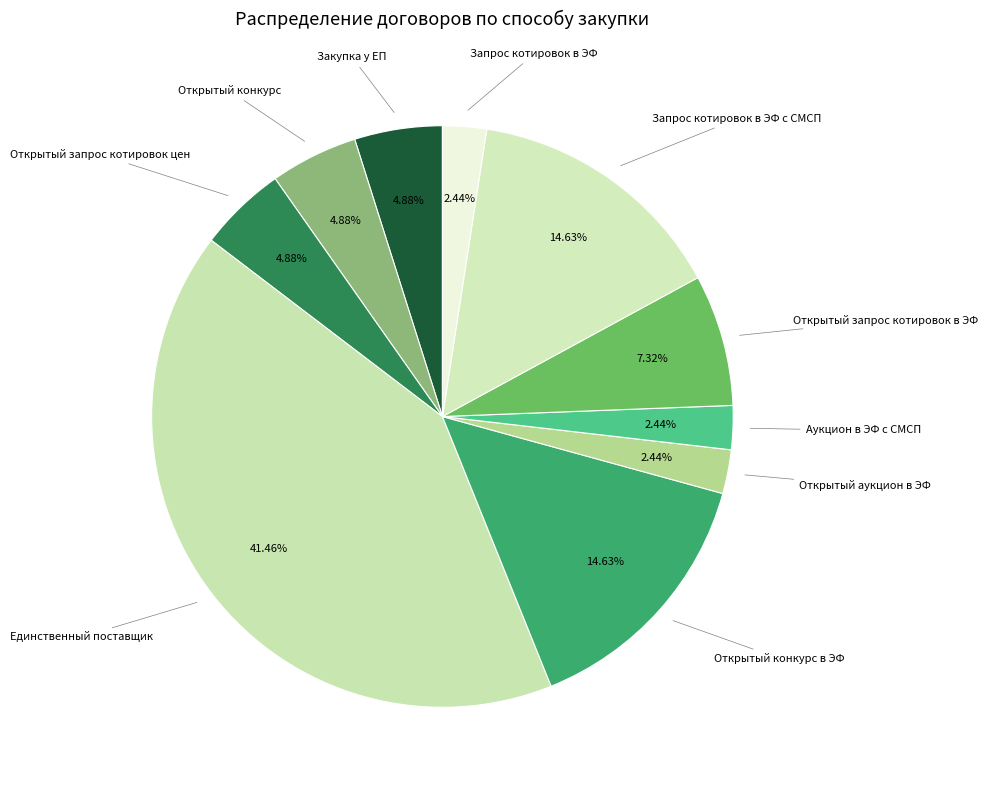

How many slices are in this pie chart?

10